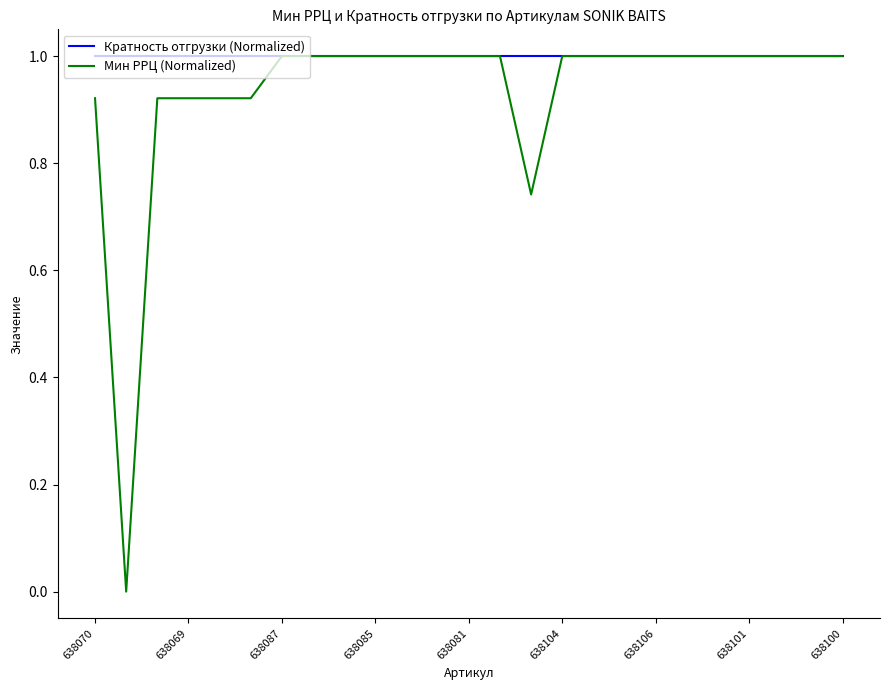

Does the chart have visible grid lines?

No